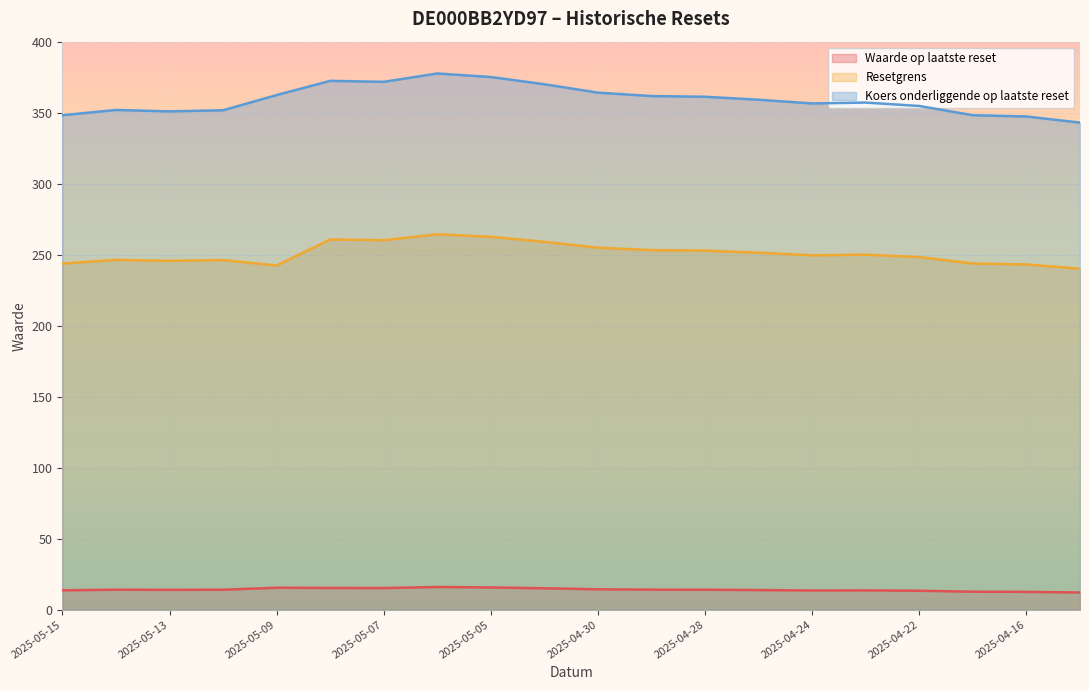

True or false: Resetgrens and Waarde op laatste reset cross at least once.

False